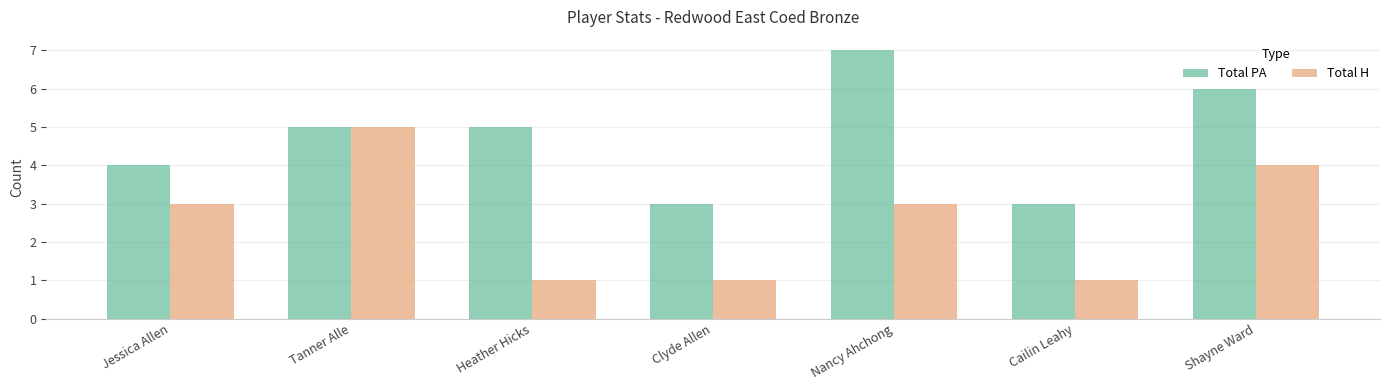

Is it true that Total H equals 7 at Shayne Ward?

False